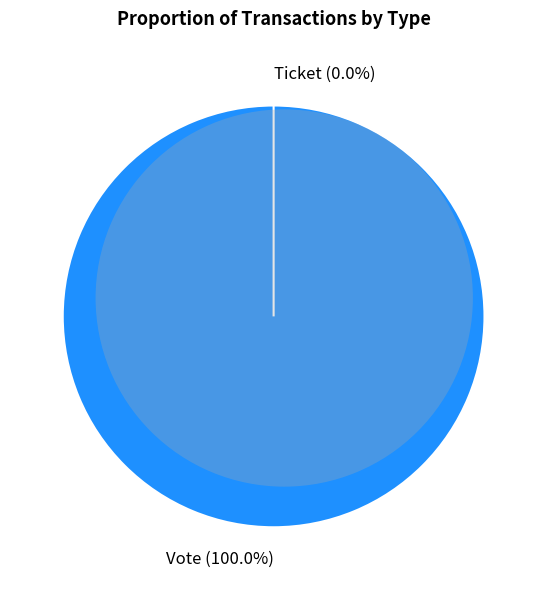

Is the sum of Ticket and Vote greater than half?

Yes